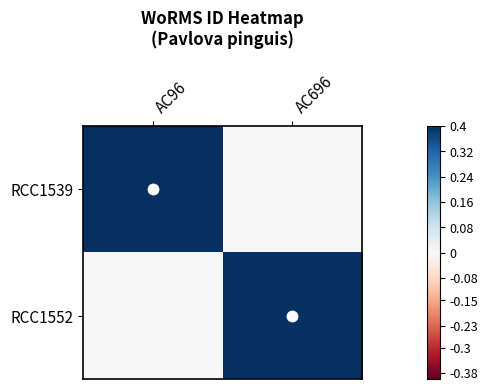

What is the greatest value displayed?

0.4